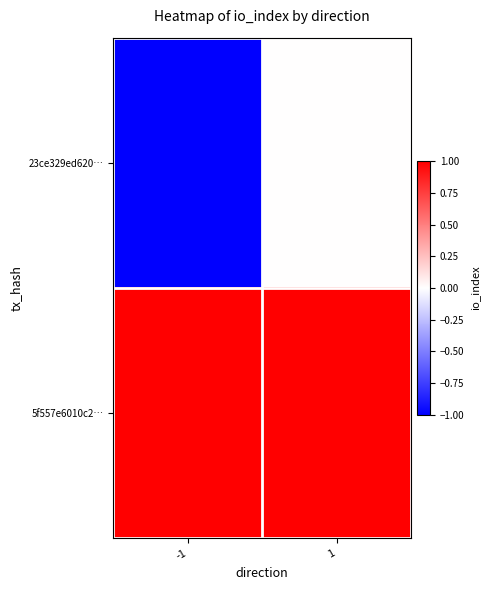

Which has a higher value, 1 or -1?

1